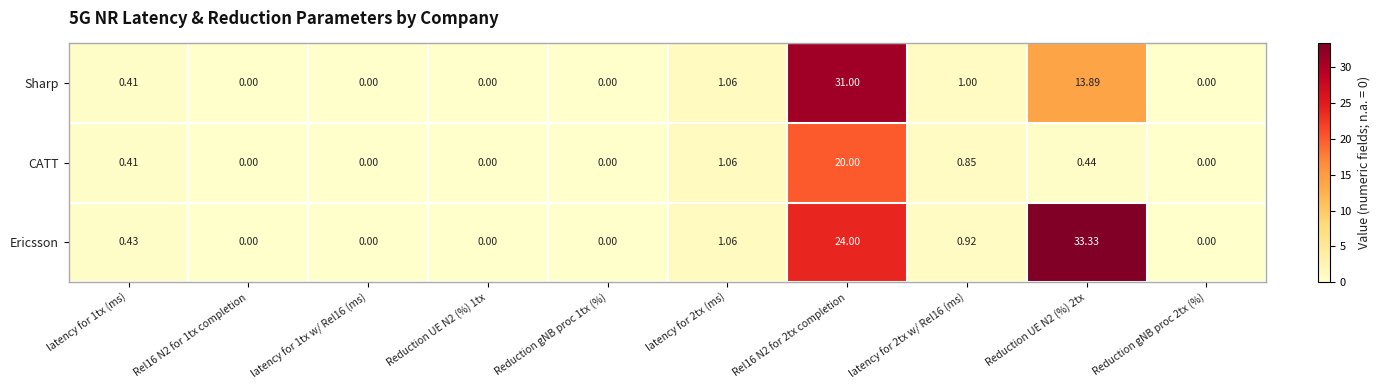

What is the difference between the highest and lowest values at Rel16 N2 for 2tx completion?

11.0